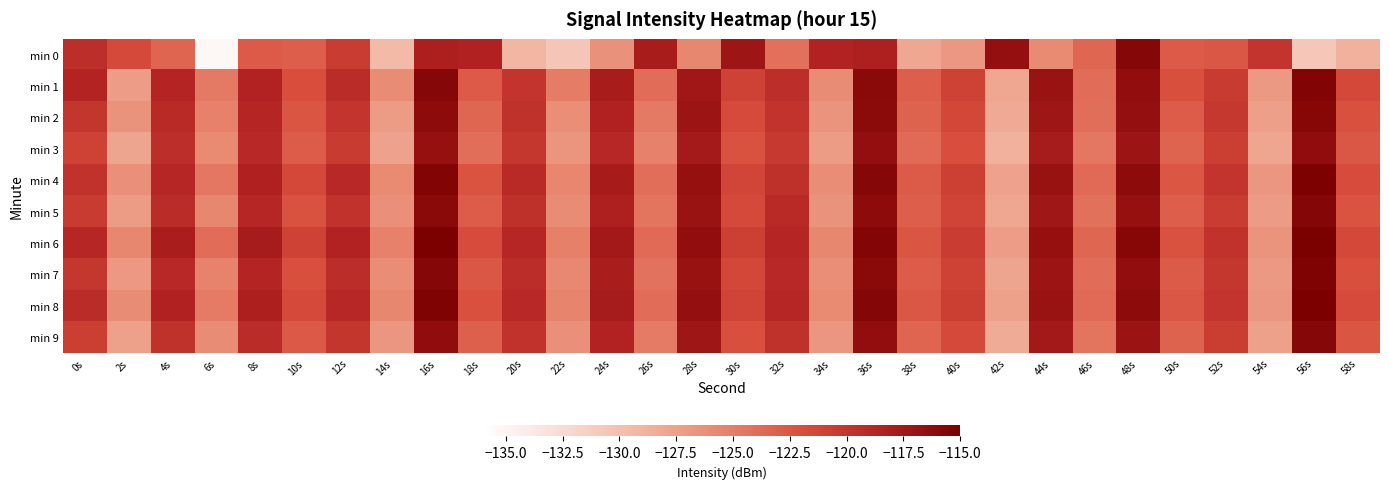

What is the total value across all series at 10s?

-1221.3